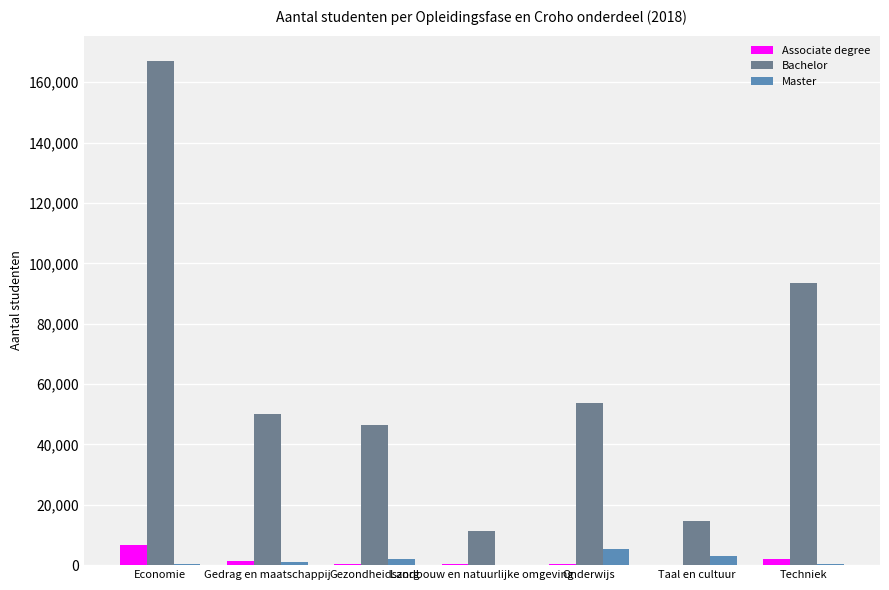

What is the sum of all Bachelor values?

436460